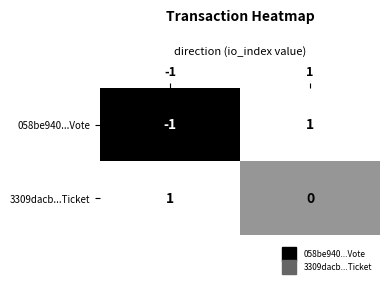

List the series in order of their overall mean, highest first.

3309dacb...Ticket, 058be940...Vote